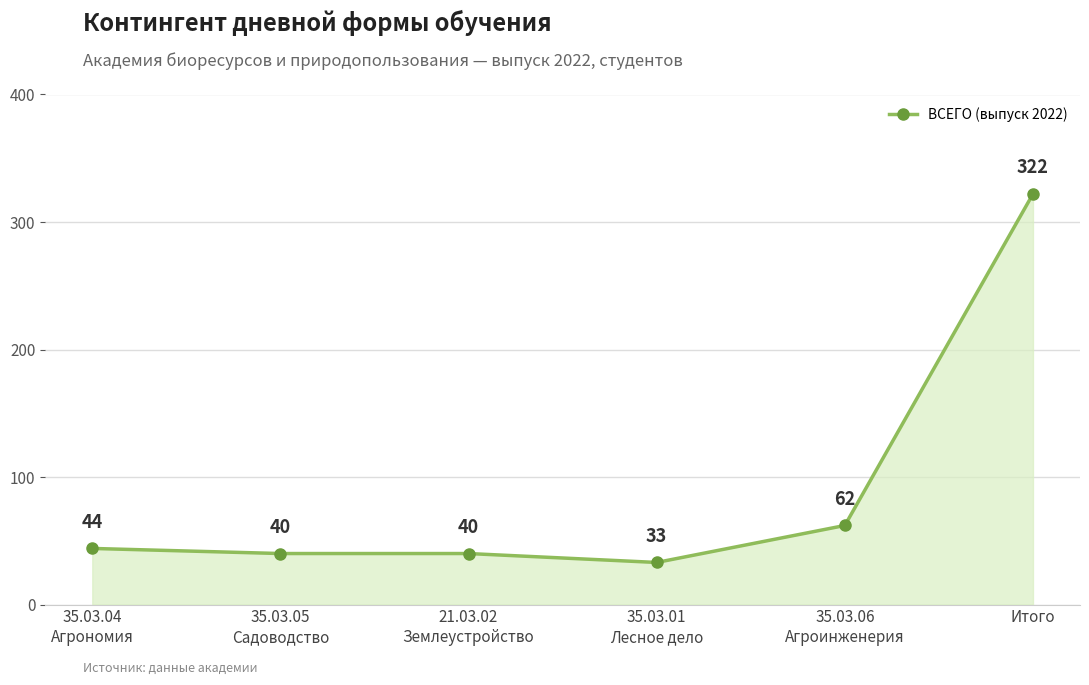

True or false: there are more than 2 points higher than both neighbors.

False